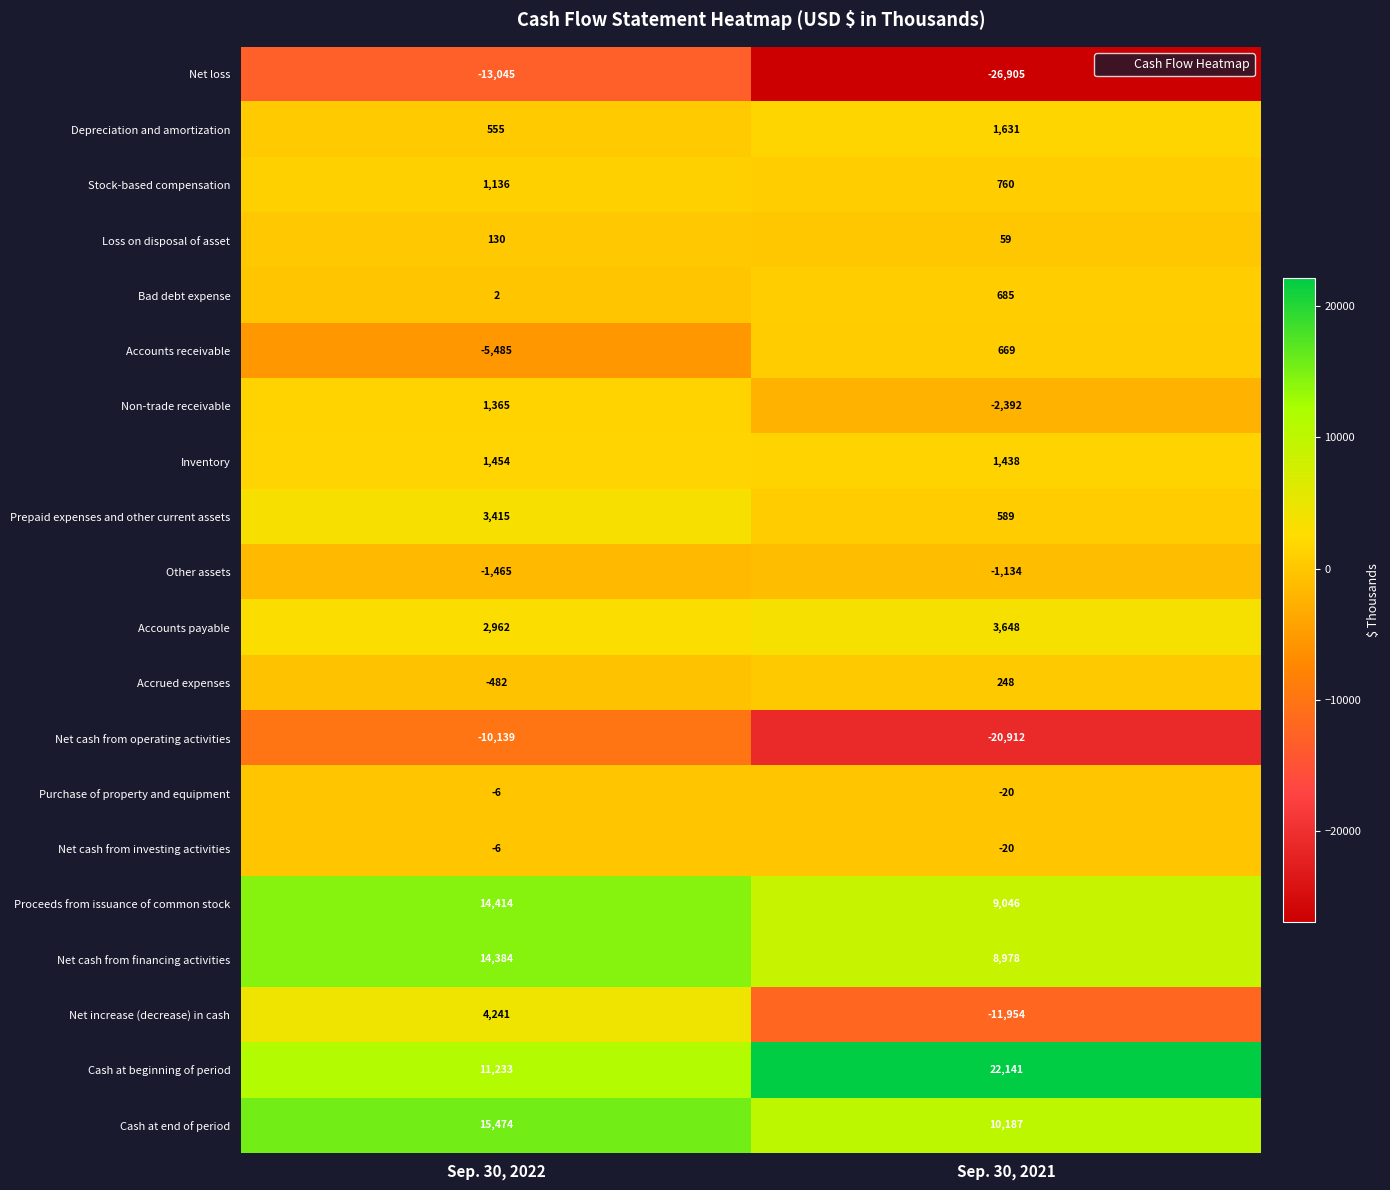

At how many categories does at least one series exceed 16550?

1